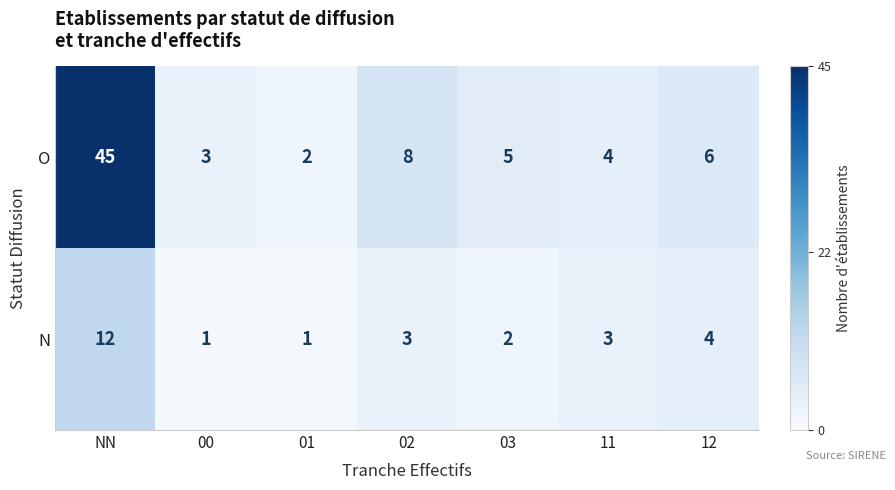

Which series has the largest total across all categories?

O